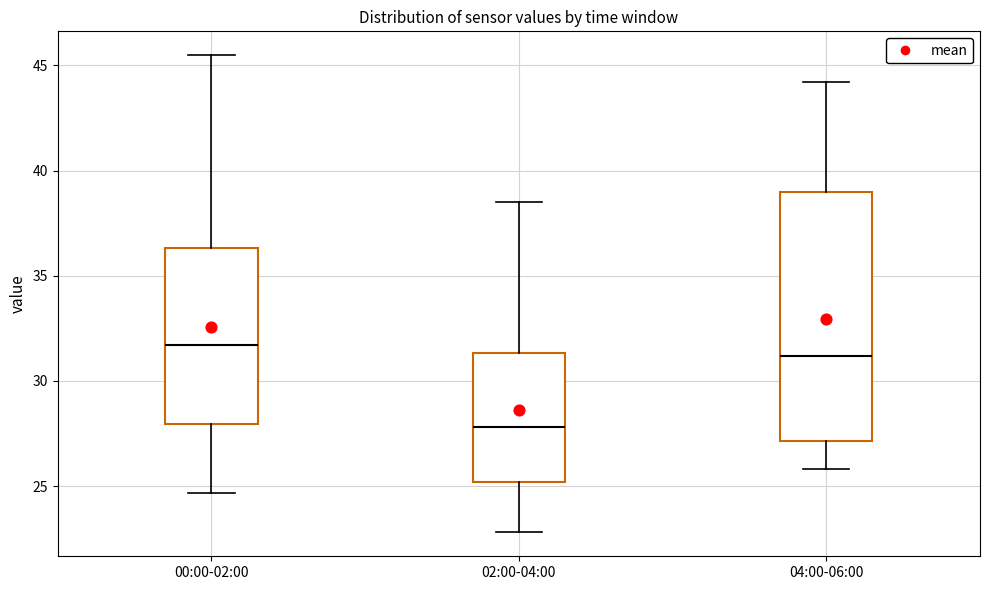

Reading left to right, read every box against the y-axis: the position of its median line, the range the box covers, and the ends of its whiskers. The values are not printed on the chart, so give them approximately, as read against the axis.

00:00-02:00: median 31.5, box 28.0 to 36.5, whiskers 24.5 to 45.5
02:00-04:00: median 28.0, box 25.0 to 31.5, whiskers 23.0 to 38.5
04:00-06:00: median 31.0, box 27.0 to 39.0, whiskers 26.0 to 44.0